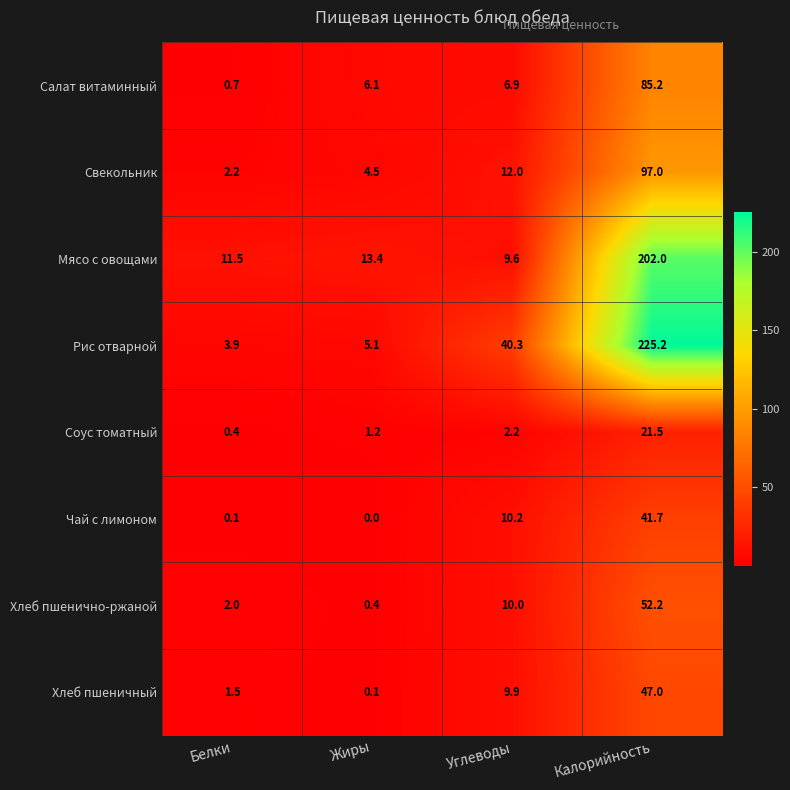

Which label corresponds to the smallest value in the chart?

Жиры